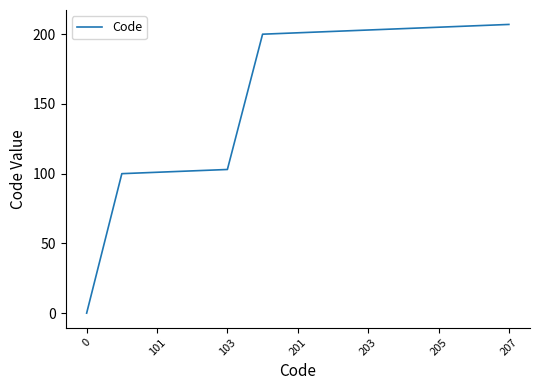

What is the difference between the maximum and minimum values?

207